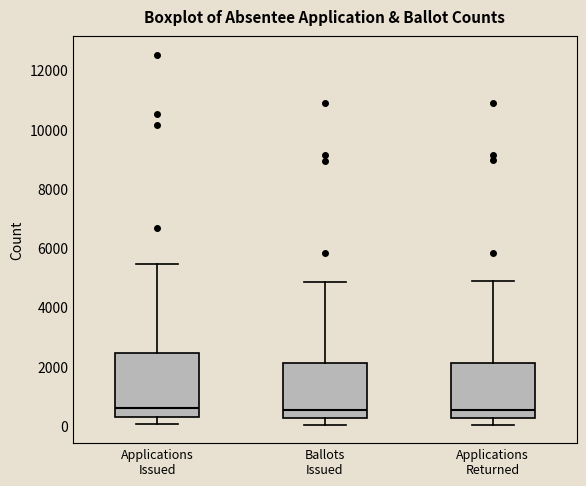

Where does the upper whisker of the box for Applications Issued end on the y-axis? The values are not printed on the chart, so give them approximately, as read against the axis.

5400